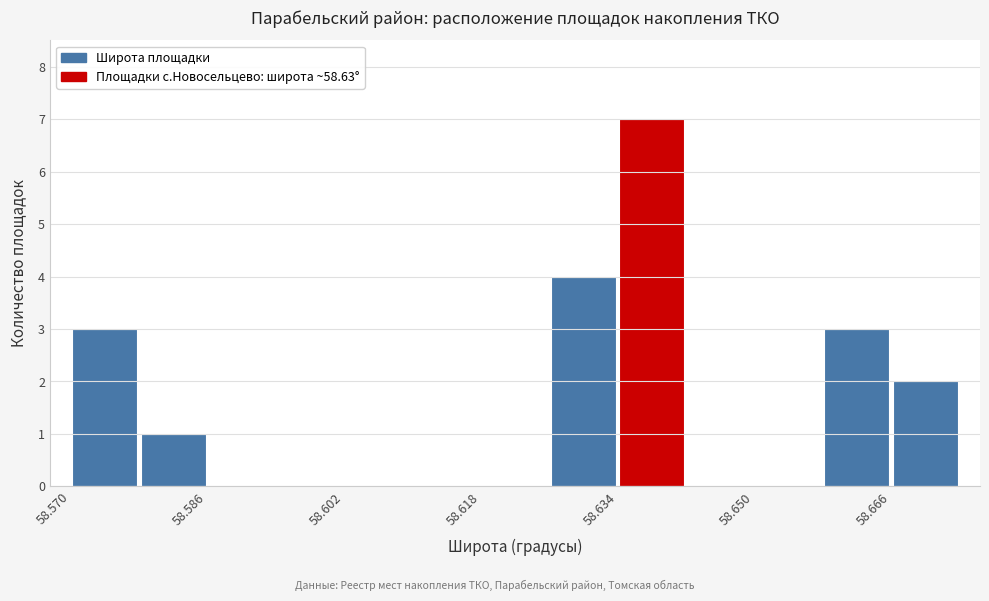

Reading left to right, transcribe this chart: for each bar, give the range it covers on the x-axis and its height. The values are not printed on the chart, so give them approximately, as read against the axis.

58.570 to 58.578: 3
58.578 to 58.586: 1
58.586 to 58.594: 0
58.594 to 58.602: 0
58.602 to 58.610: 0
58.610 to 58.618: 0
58.618 to 58.626: 0
58.626 to 58.634: 4
58.634 to 58.642: 7
58.642 to 58.650: 0
58.650 to 58.658: 0
58.658 to 58.666: 3
58.666 to 58.674: 2